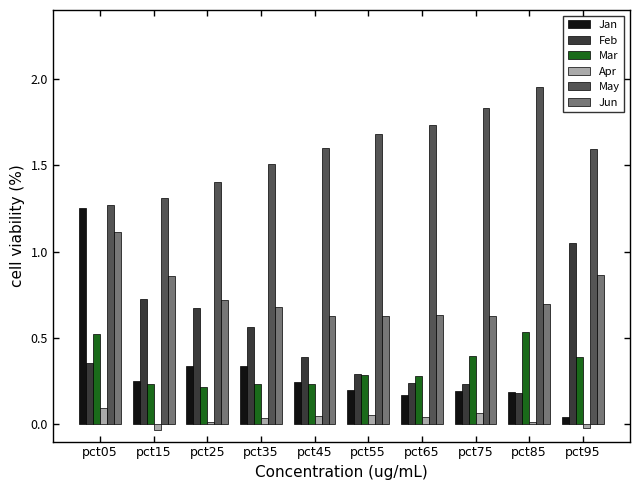

Is it true that Jan equals 0.2 at pct45?

True